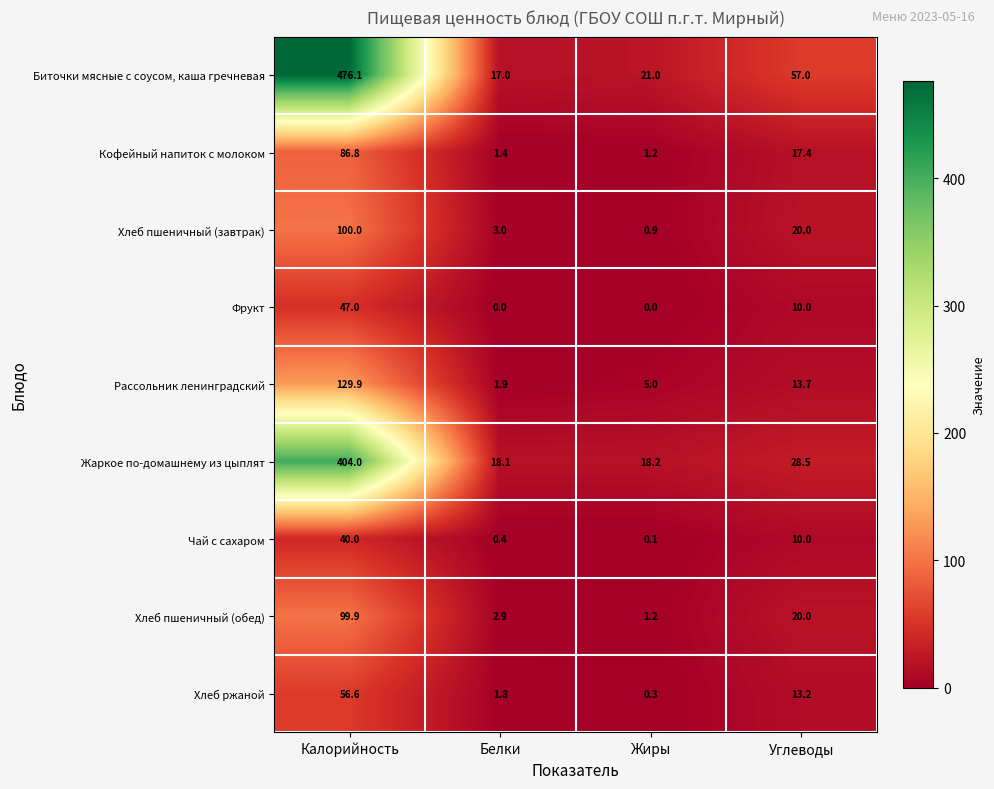

What is the difference between the maximum and minimum values in the Биточки мясные с соусом, каша гречневая series?

459.1